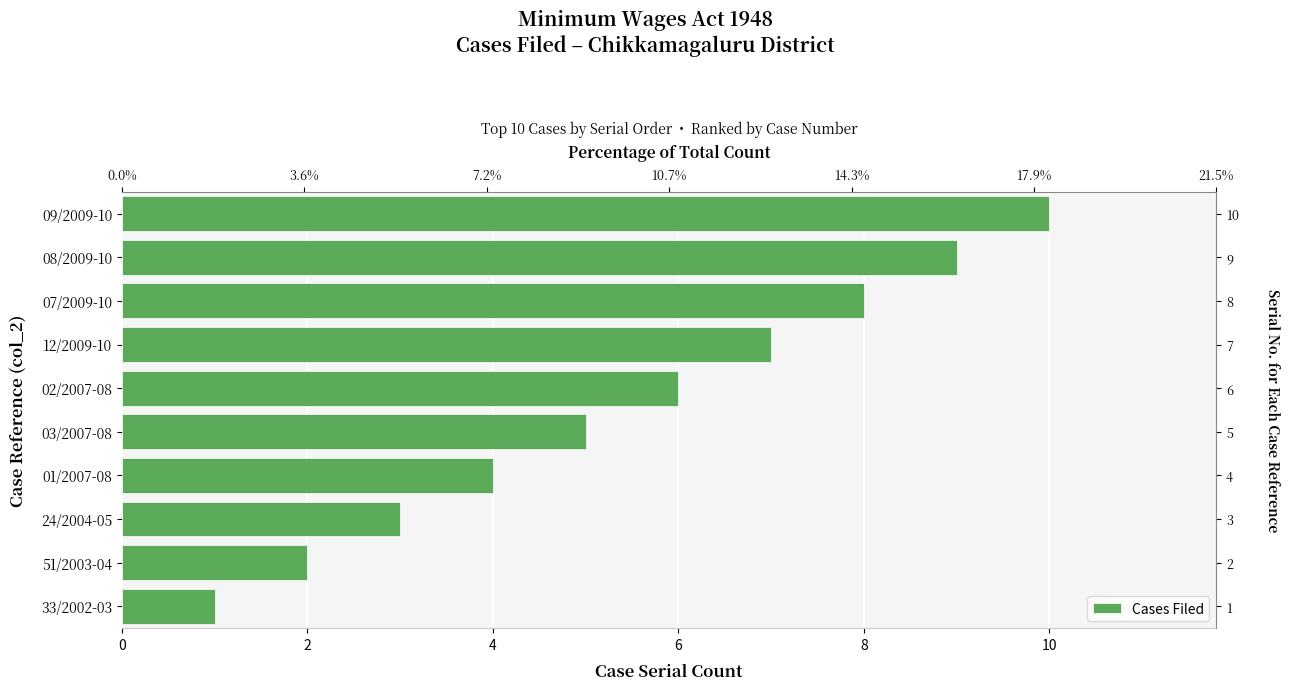

True or false: the data shows 4 at 12/2009-10.

False